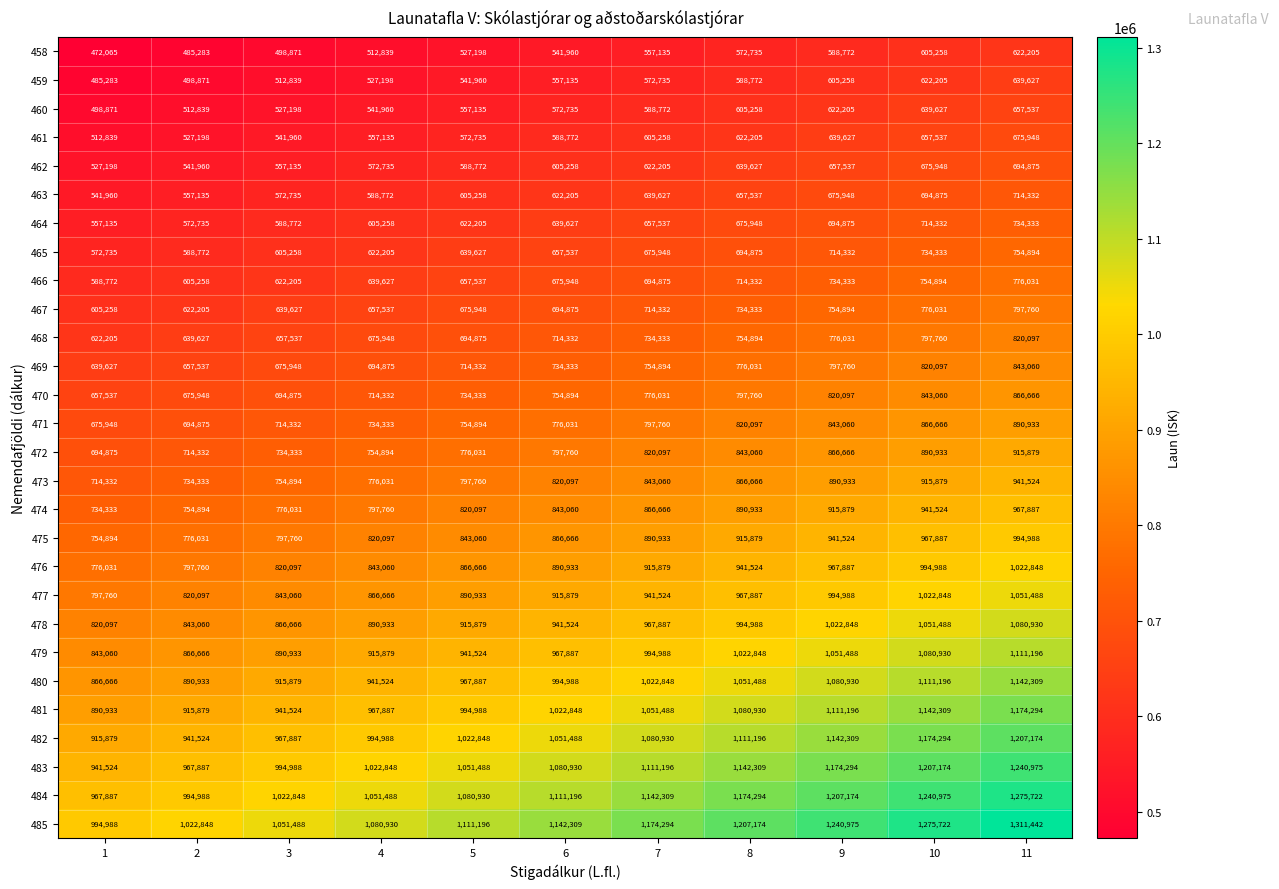

What is the average value of the 484 series?

1115437